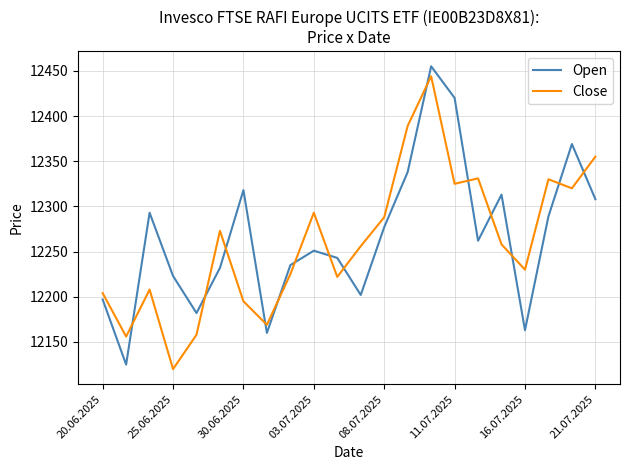

What is the difference between the maximum and minimum values in the Open series?

330